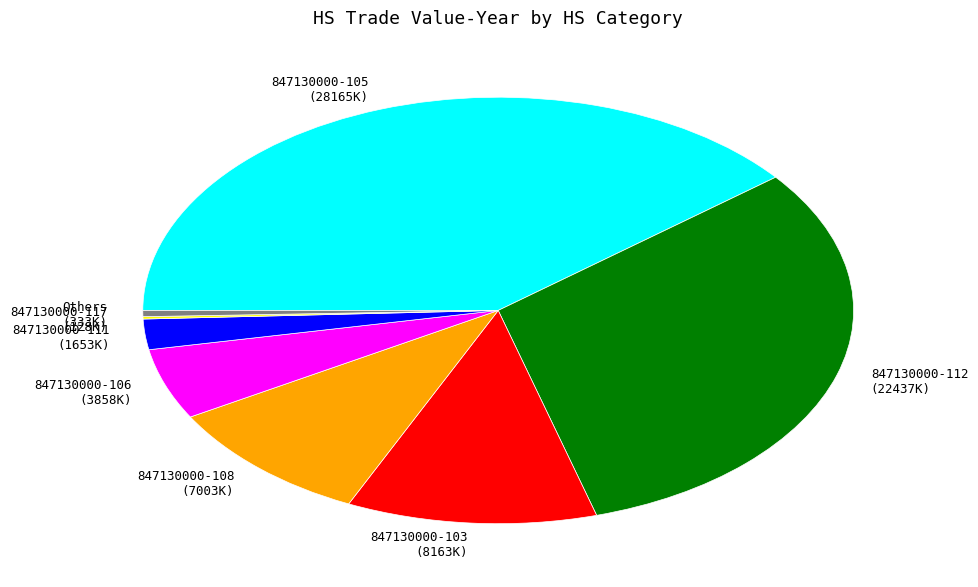

Which has a higher value, 847130000-105 (28165K) or 847130000-106 (3858K)?

847130000-105 (28165K)